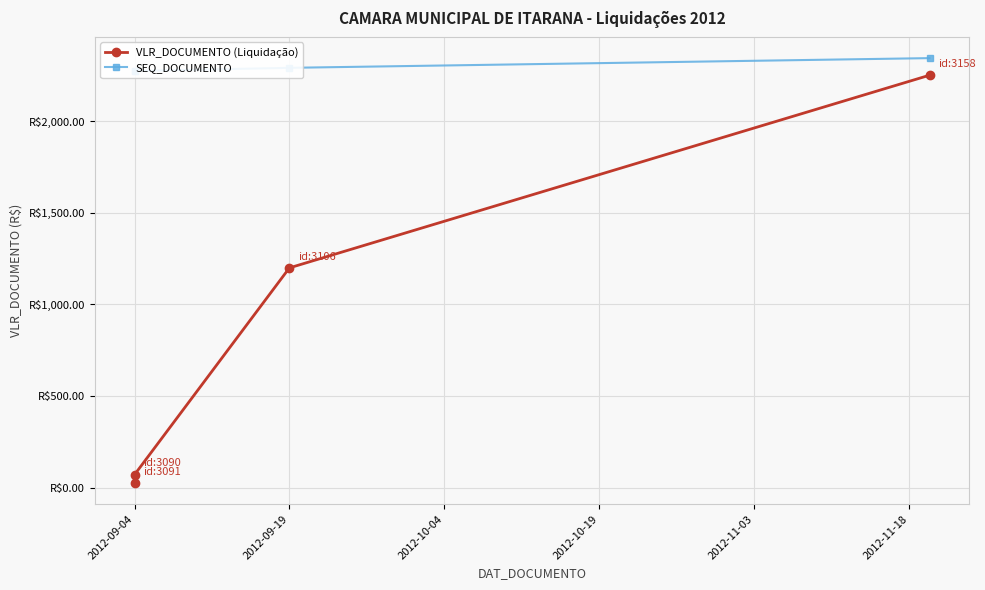

How many lines are shown in the chart?

2